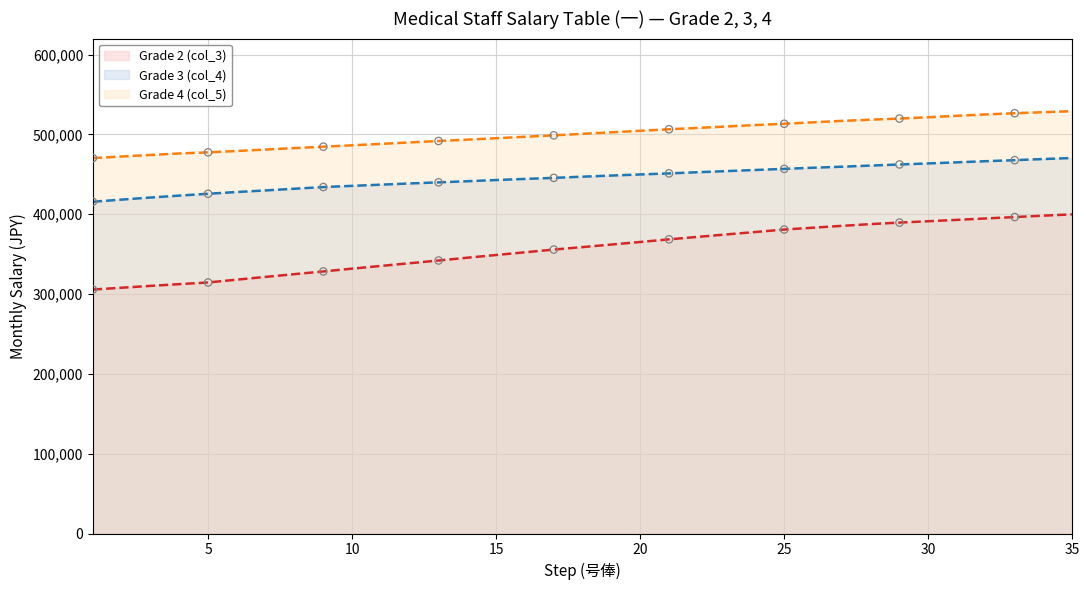

At how many categories does at least one series exceed 480962?

29